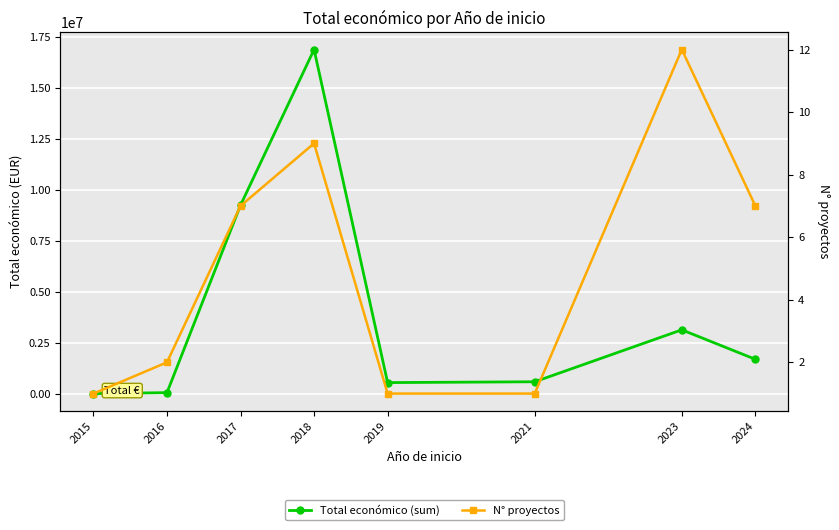

True or false: N° proyectos and Total económico (sum) intersect in this chart.

False